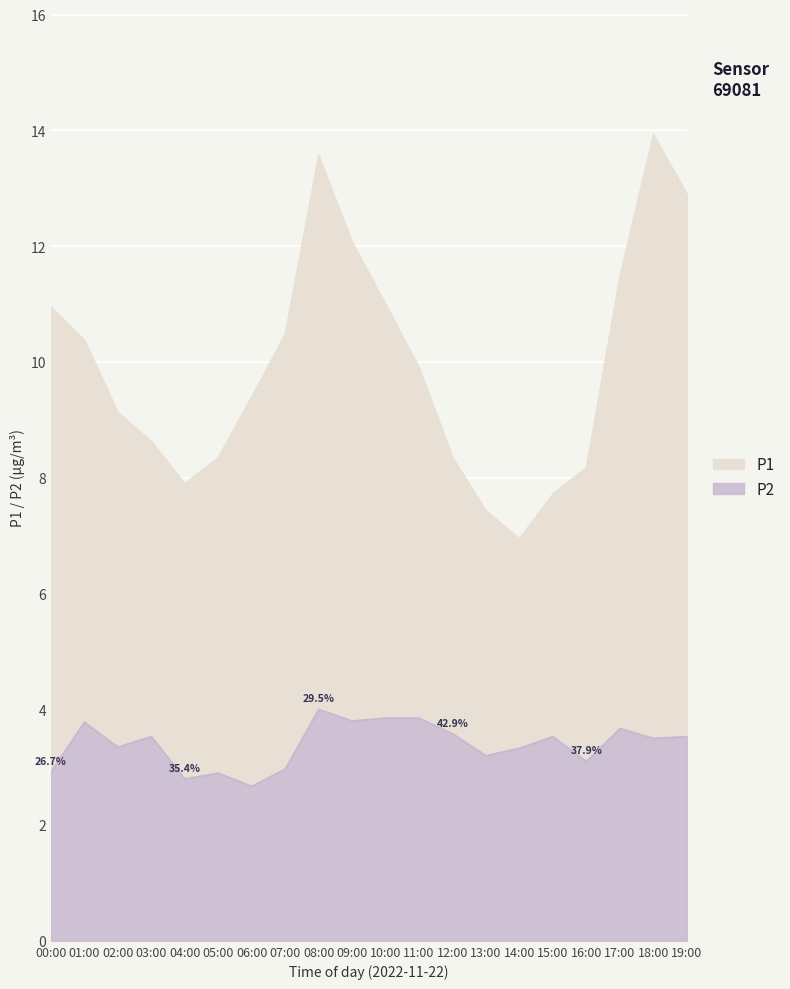

How many lines are shown in the chart?

2